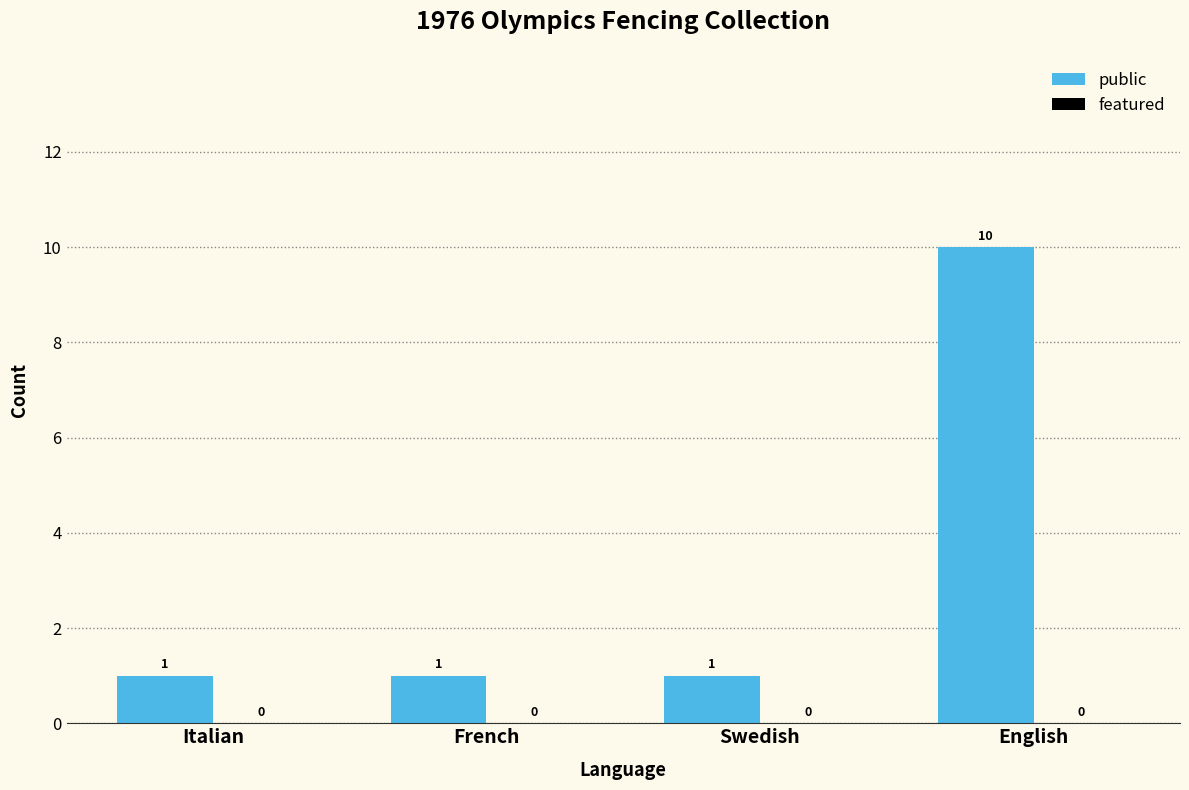

What is the sum of the values at Italian and English?

11